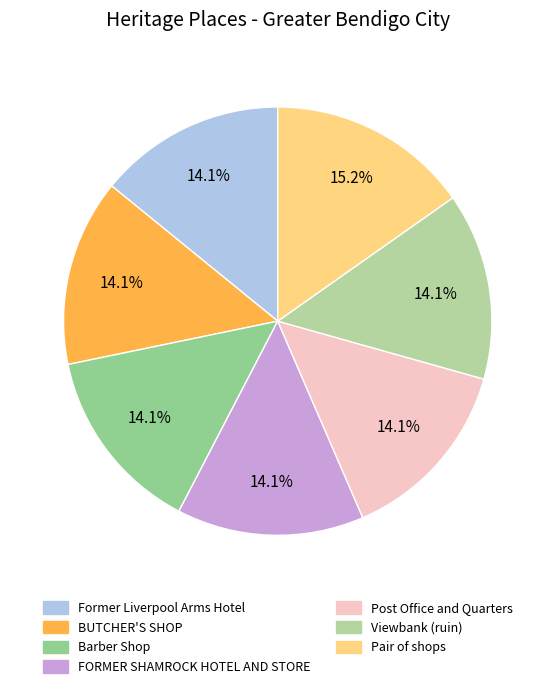

Which slice is the largest?

Pair of shops